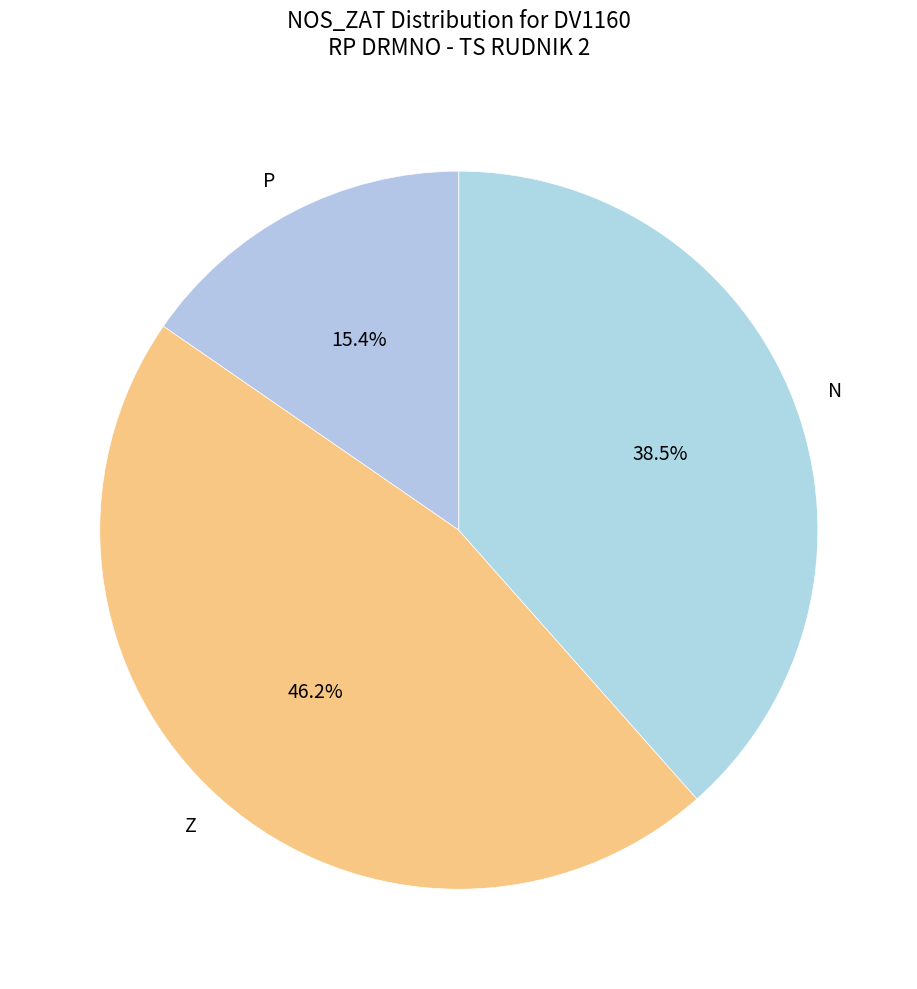

To the nearest percent, what is the difference between the P and Z slice percentages?

31%